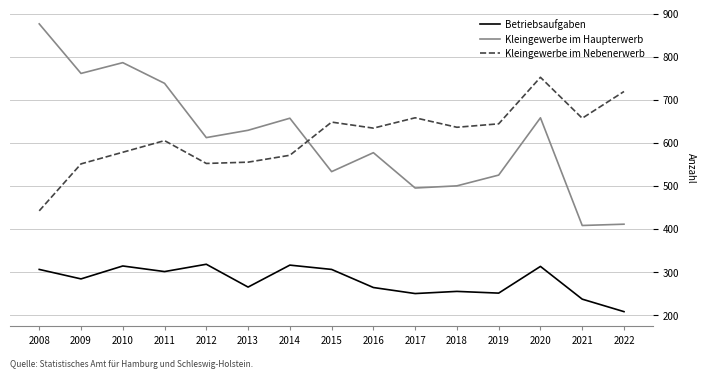

The value of Betriebsaufgaben at 2011 is 155. True or false?

False